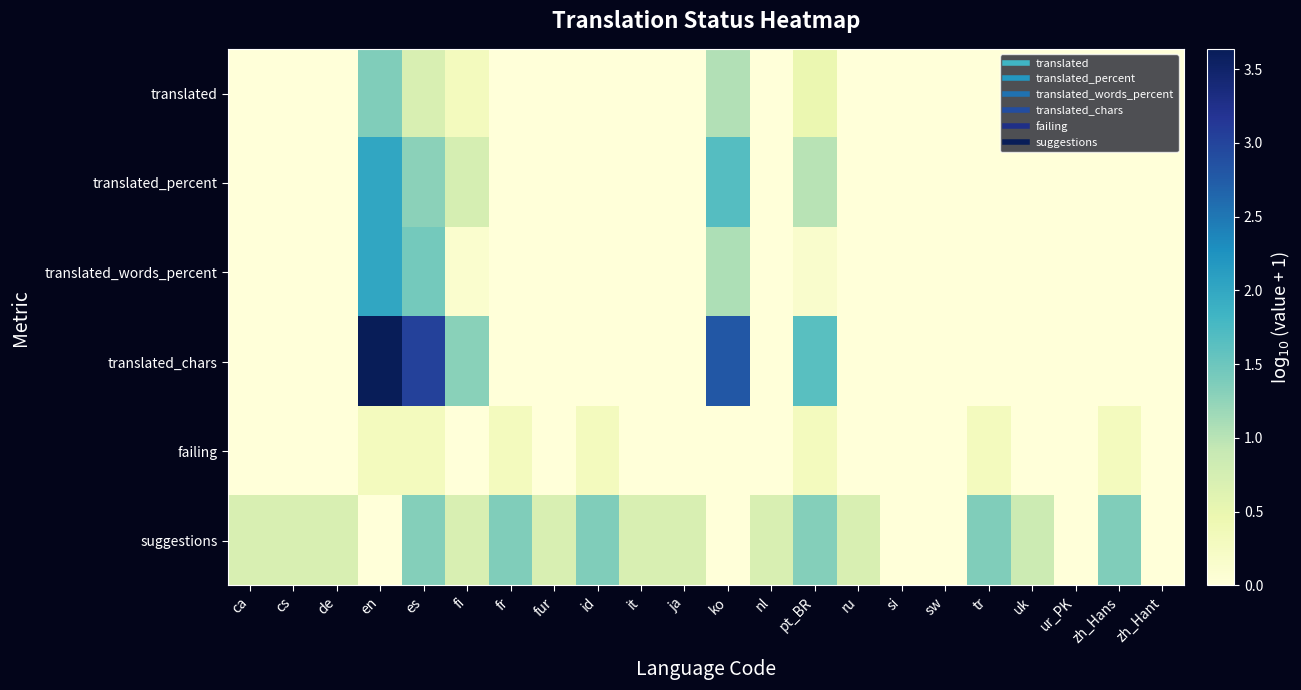

Which series has the largest range (max minus min)?

translated_chars